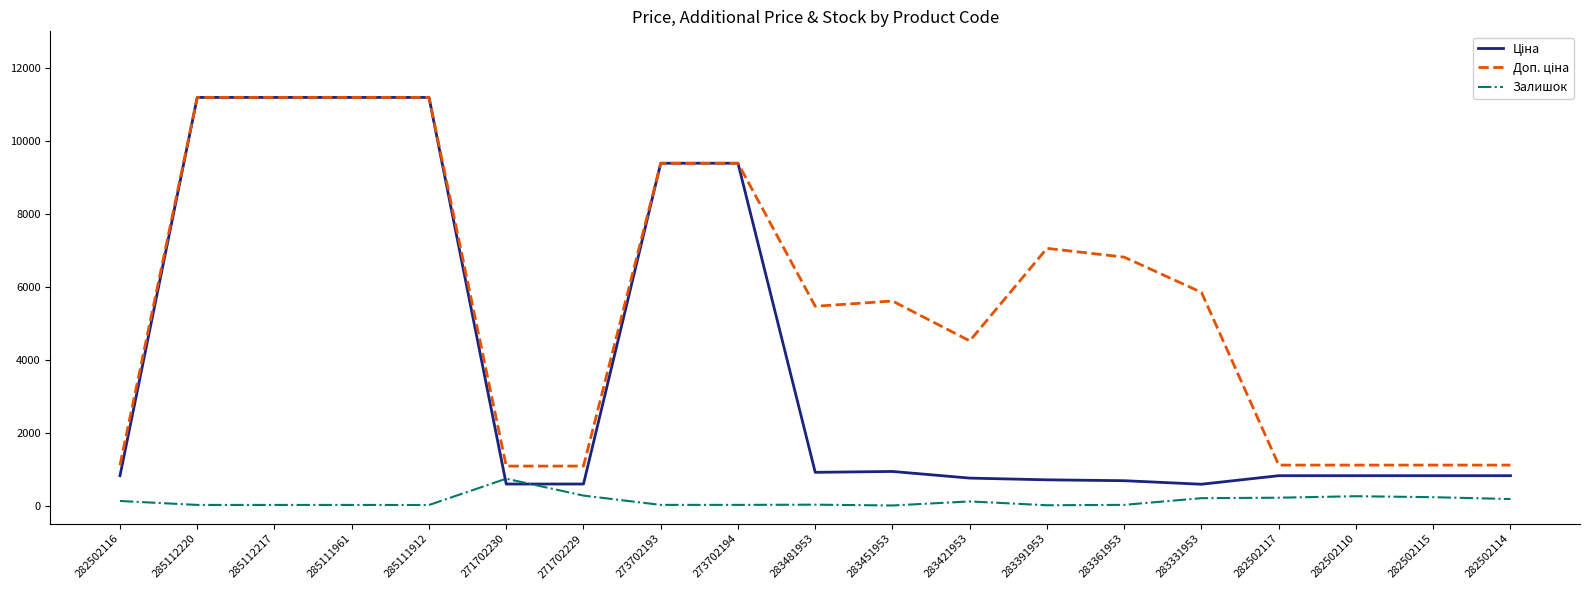

Does the chart have visible grid lines?

No